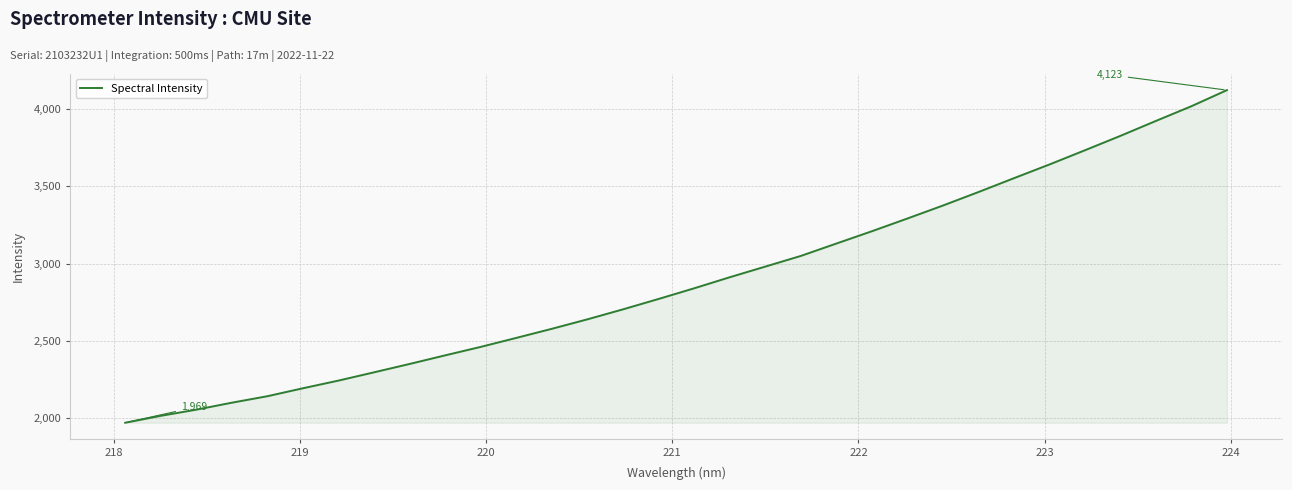

How many lines are shown in the chart?

1